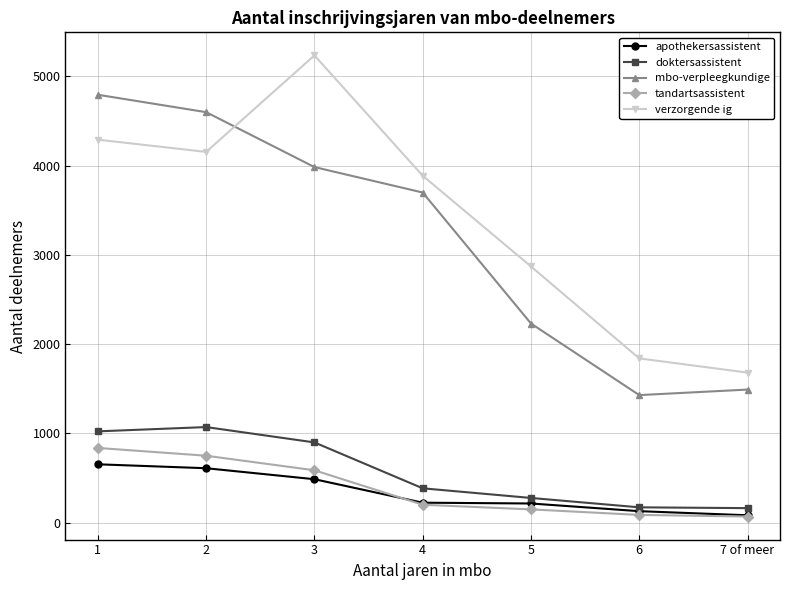

How many data points does each series have?

7